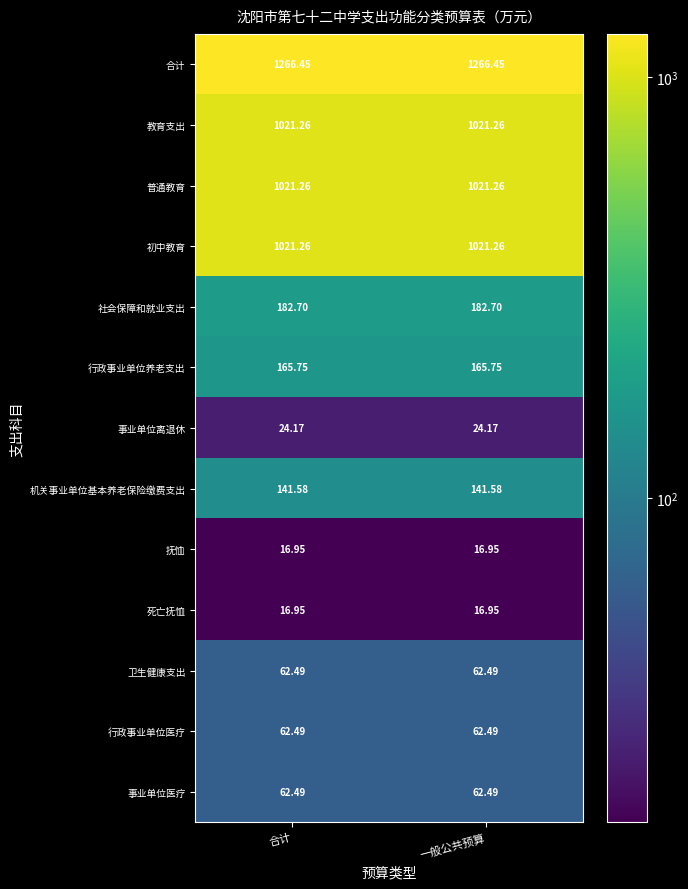

Is the value of 死亡抚恤 at 合计 greater than the value of 社会保障和就业支出 at 合计?

No